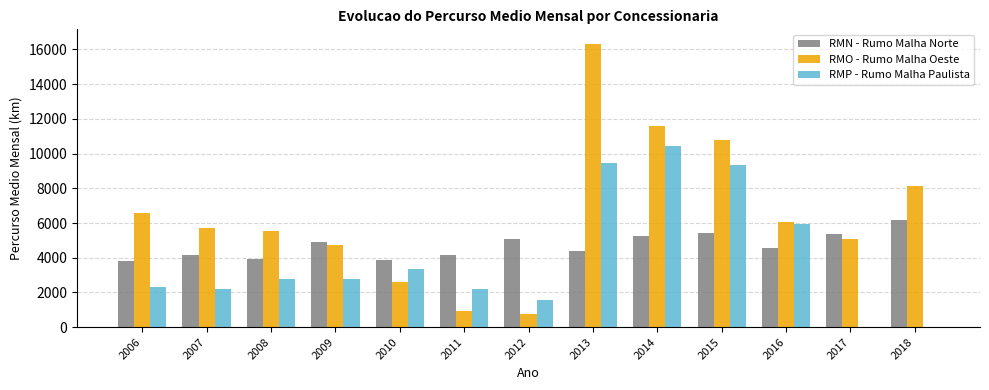

What is the total value across all series at 2011?

7264.8